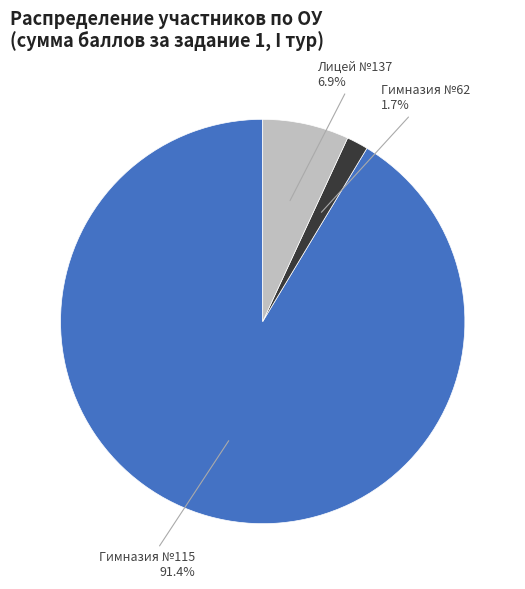

Rank the categories by value from highest to lowest.

Гимназия №115, Лицей №137, Гимназия №62